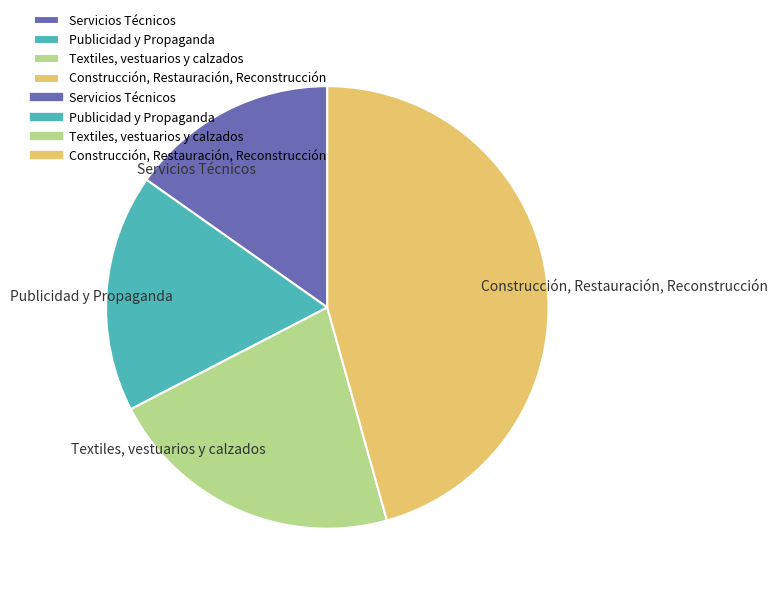

True or false: Construcción, Restauración, Reconstrucción accounts for 57% of the total.

False